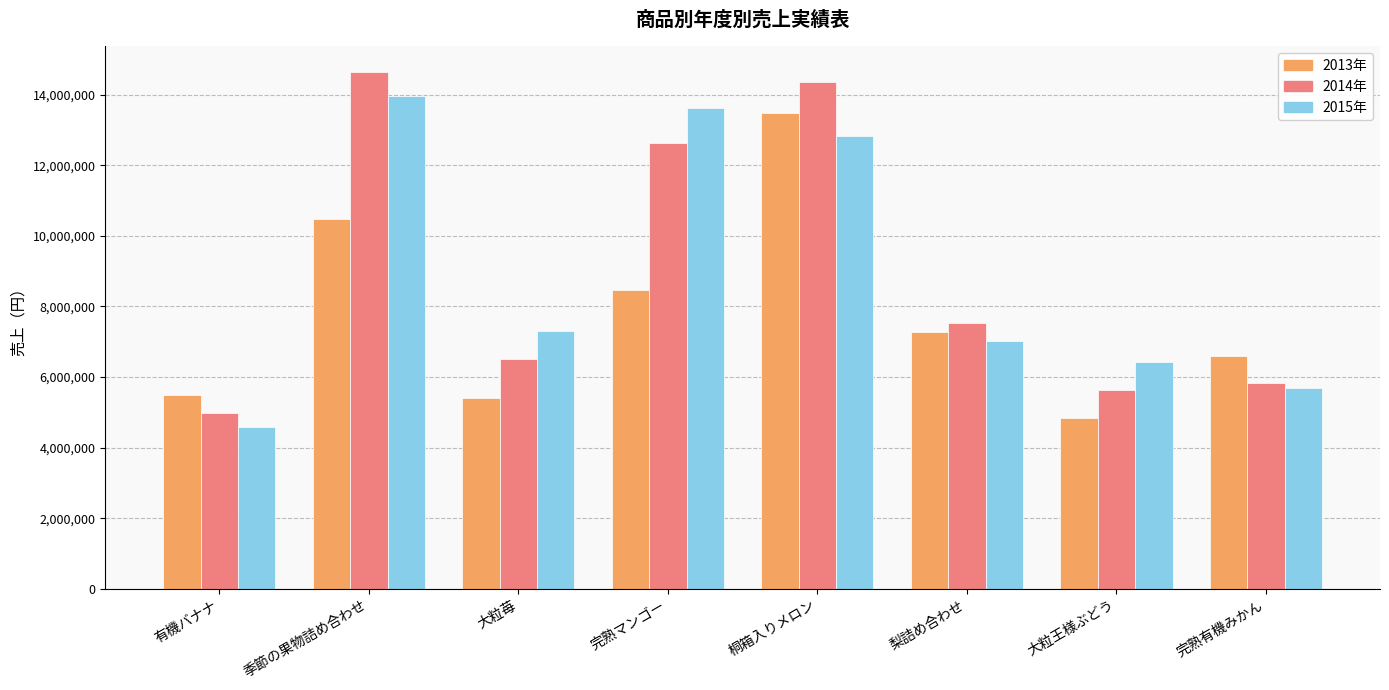

What is the difference between the maximum and minimum values in the 2014年 series?

9659300